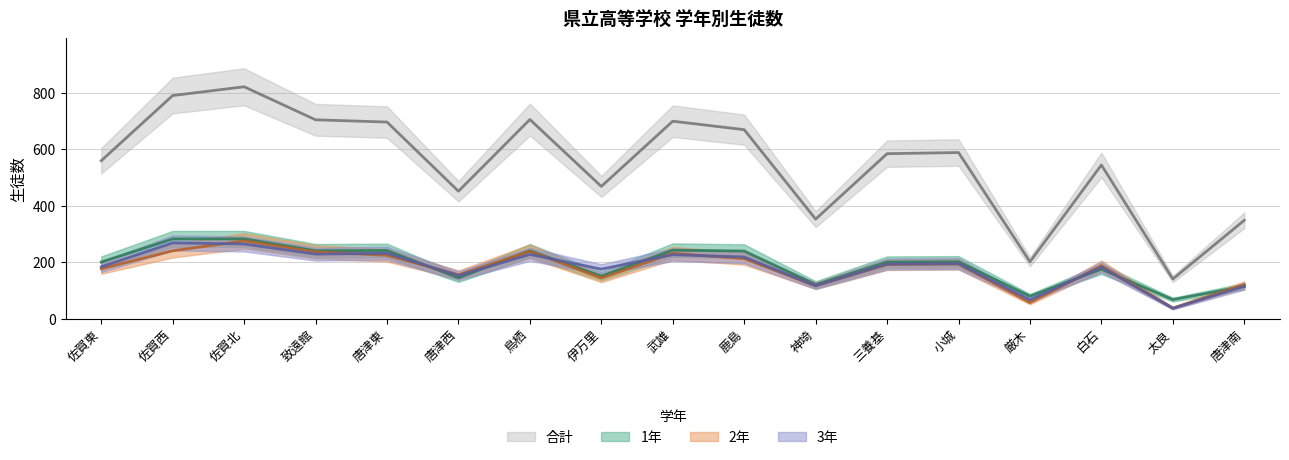

How many interior local valleys does the 合計 series have?

5